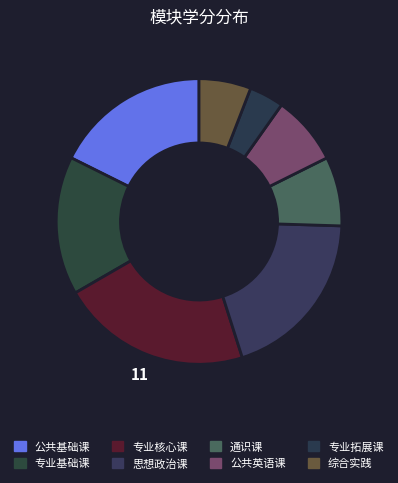

How many segments does this pie chart have?

8